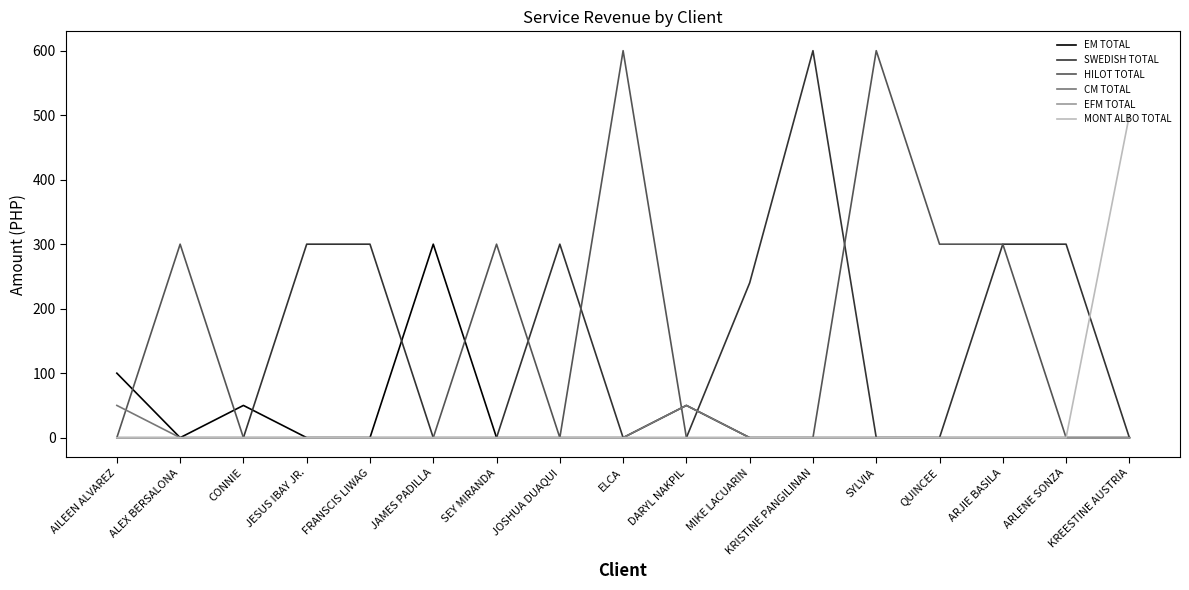

What is the maximum value for CM TOTAL?

50